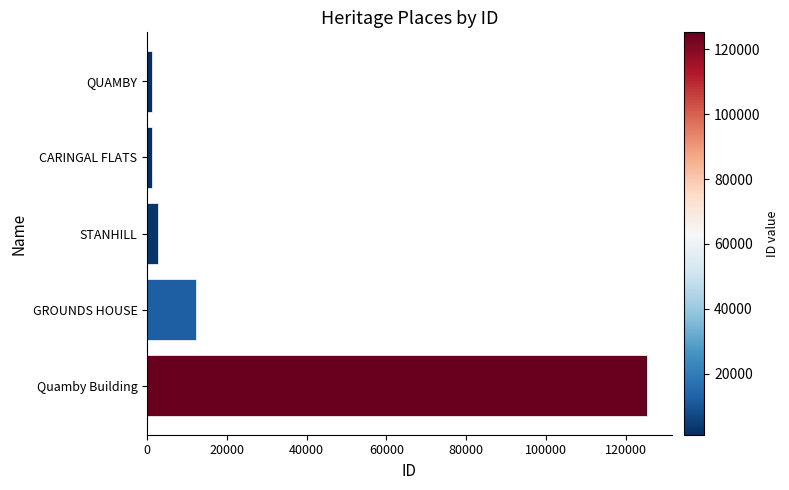

What is the change in value from GROUNDS HOUSE to Quamby Building?

+113004